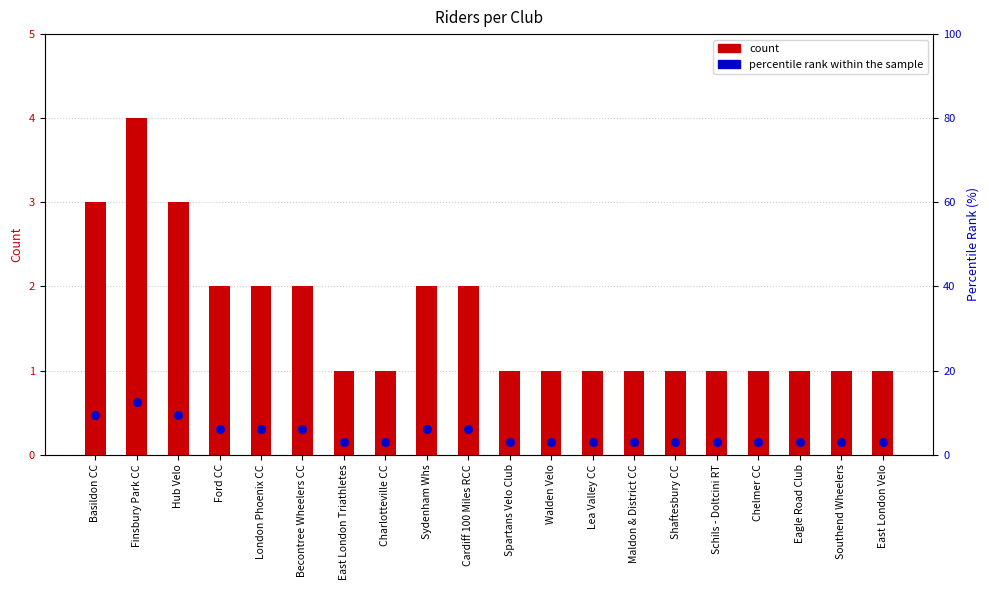

Which series has the largest total across all categories?

percentile rank within the sample